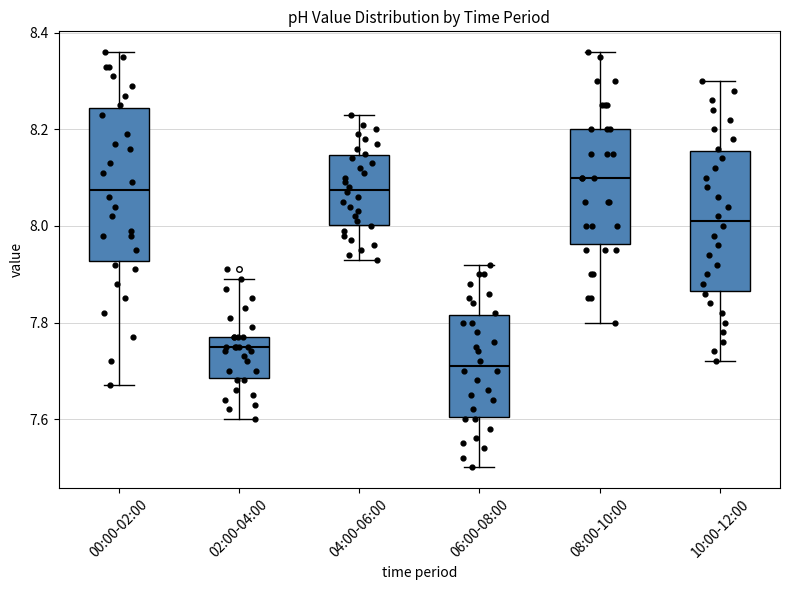

Reading left to right, read every box against the y-axis: the position of its median line, the range the box covers, and the ends of its whiskers. The values are not printed on the chart, so give them approximately, as read against the axis.

00:00-02:00: median 8.08, box 7.92 to 8.24, whiskers 7.68 to 8.36
02:00-04:00: median 7.76, box 7.68 to 7.78, whiskers 7.60 to 7.90
04:00-06:00: median 8.08, box 8.00 to 8.14, whiskers 7.94 to 8.24
06:00-08:00: median 7.72, box 7.60 to 7.82, whiskers 7.50 to 7.92
08:00-10:00: median 8.10, box 7.96 to 8.20, whiskers 7.80 to 8.36
10:00-12:00: median 8.02, box 7.86 to 8.16, whiskers 7.72 to 8.30